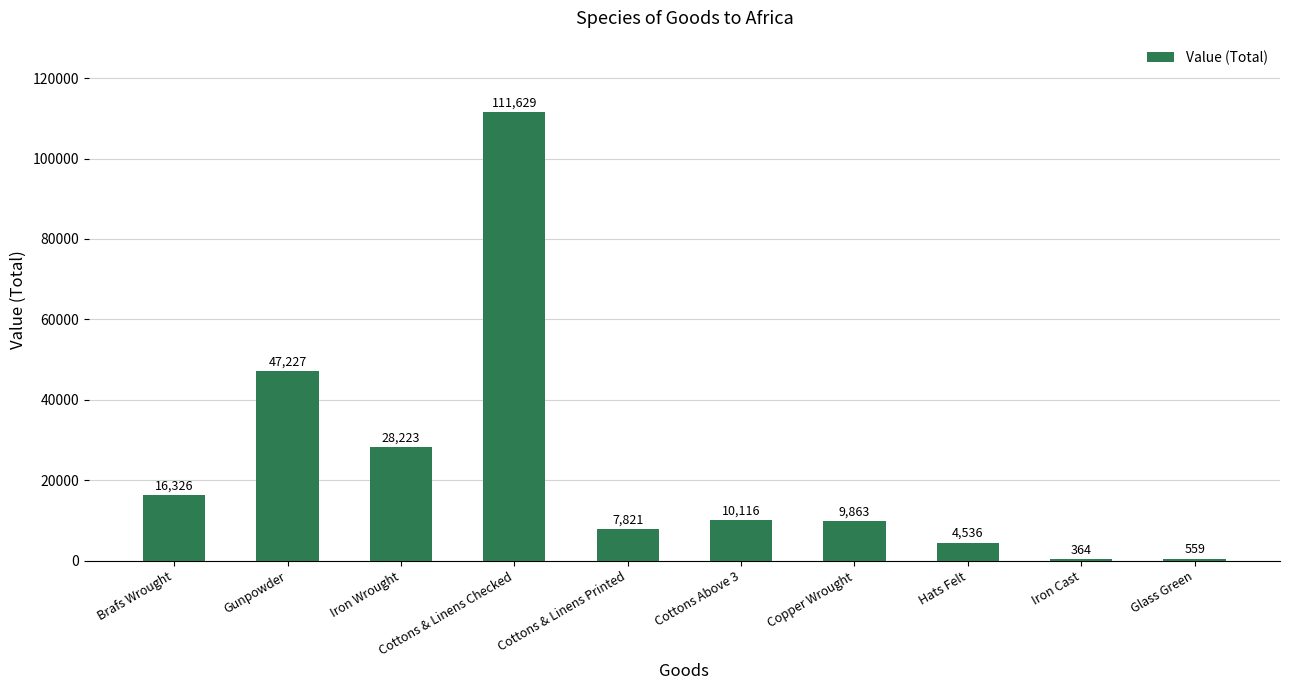

Which category has the highest value across all series?

Cottons & Linens Checked